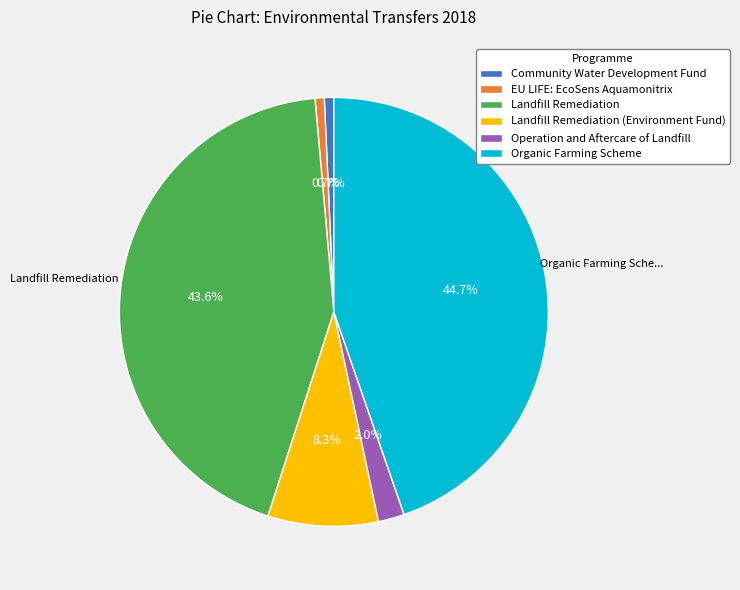

Which slice is the largest?

Organic Farming Scheme